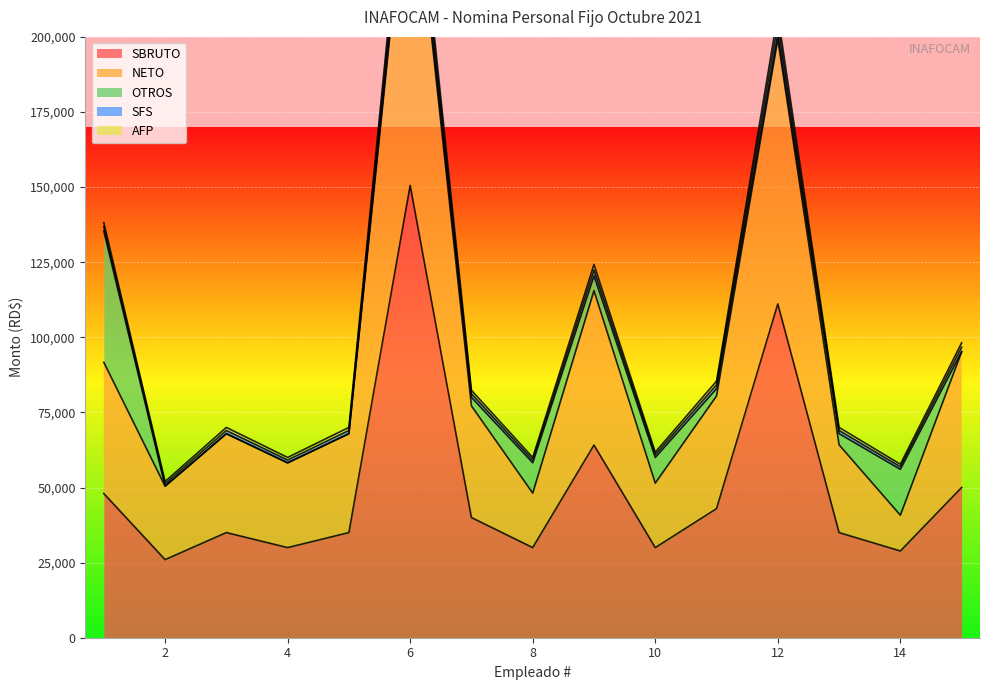

Which series has the widest spread of values?

NETO